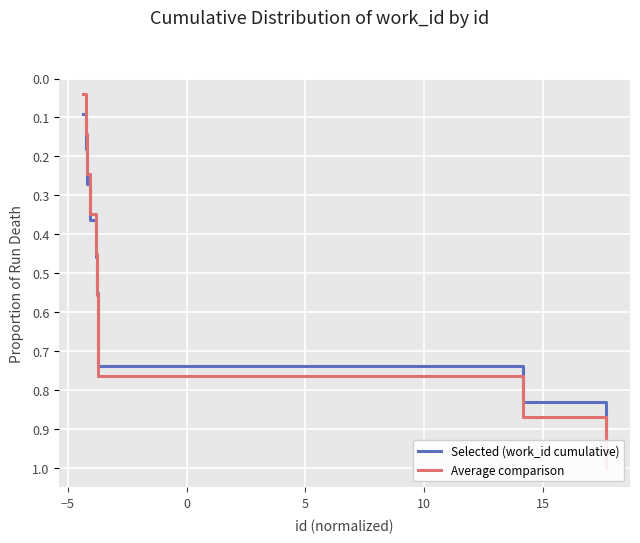

True or false: Selected (work_id cumulative) has more than 0 points higher than both neighbors.

False